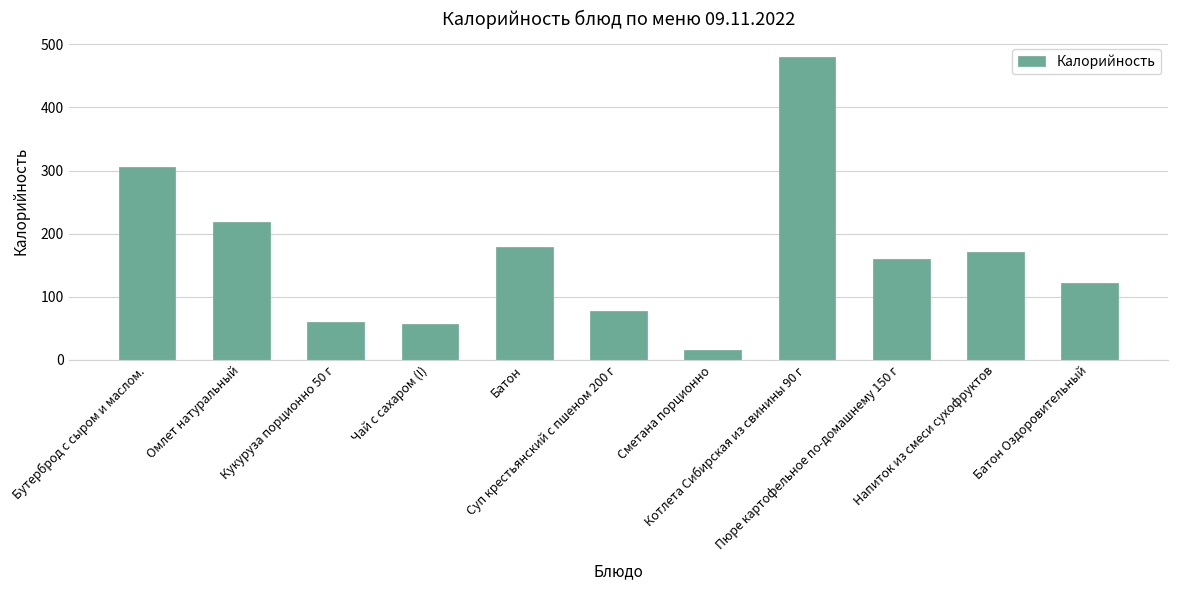

What is the smallest value displayed?

16